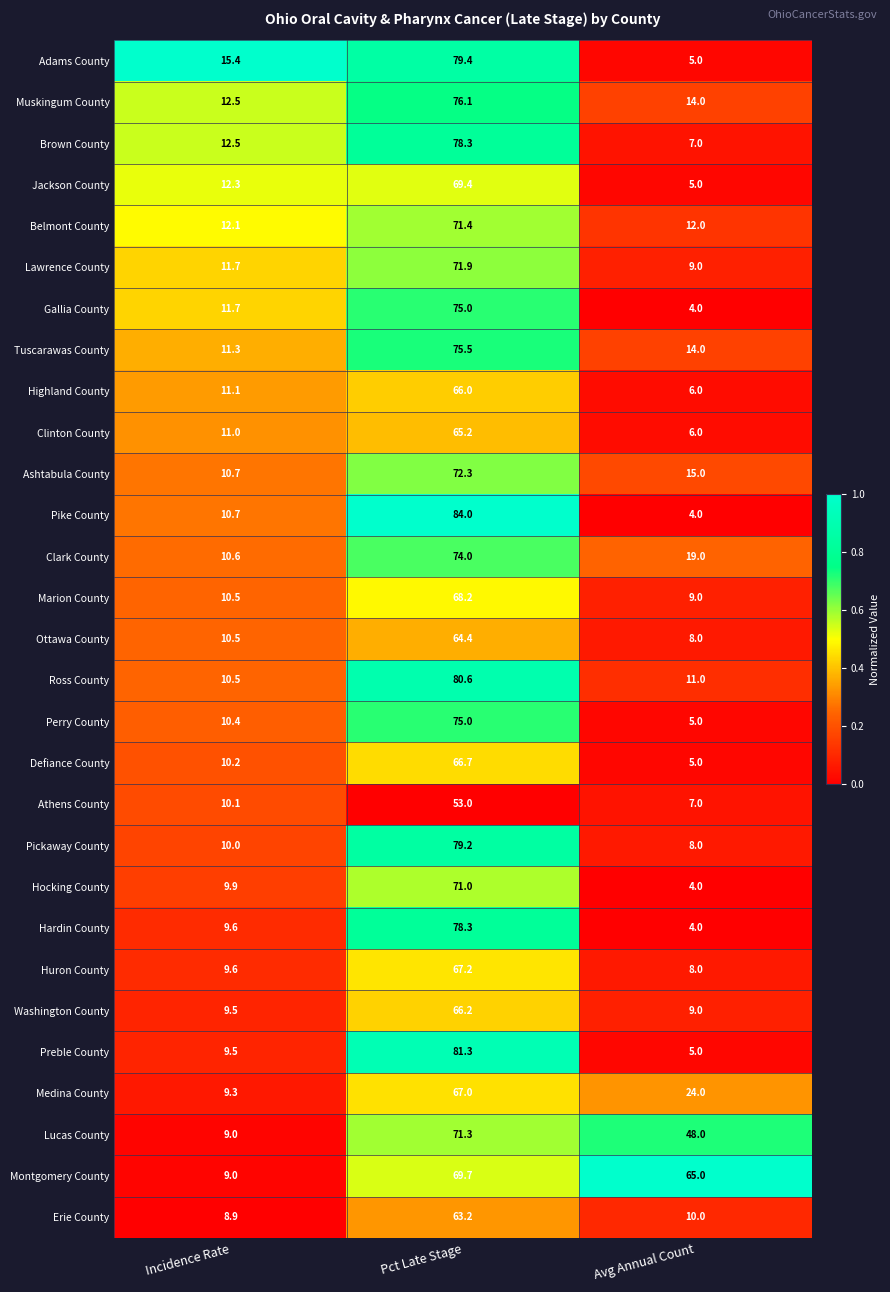

The Medina County series shows 32.7 at Avg Annual Count. True or false?

False